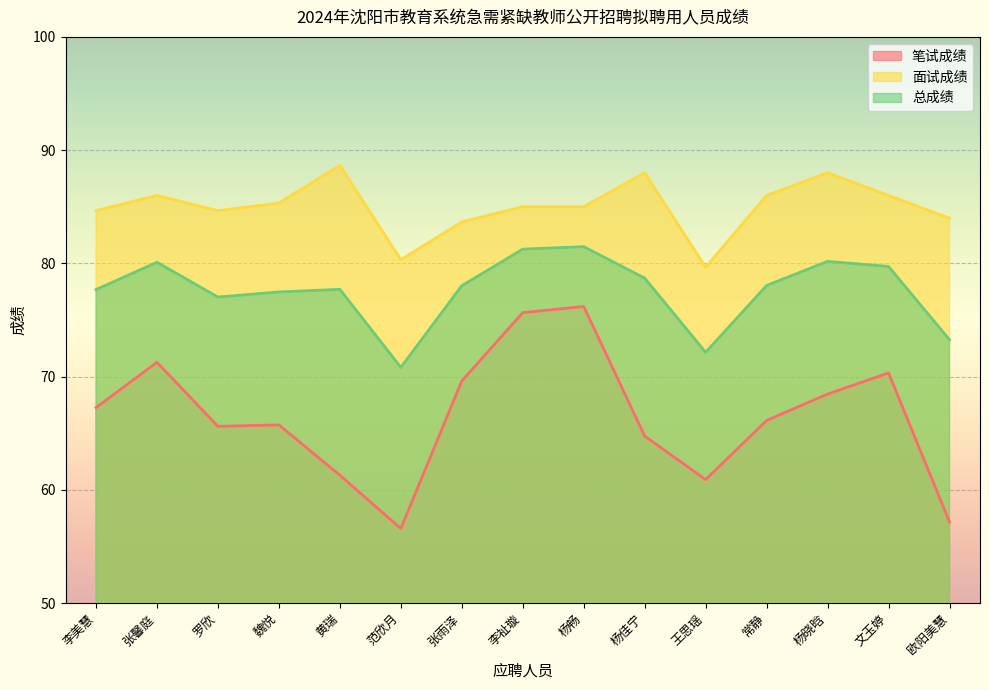

How many values in the 面试成绩 series exceed 85?

7